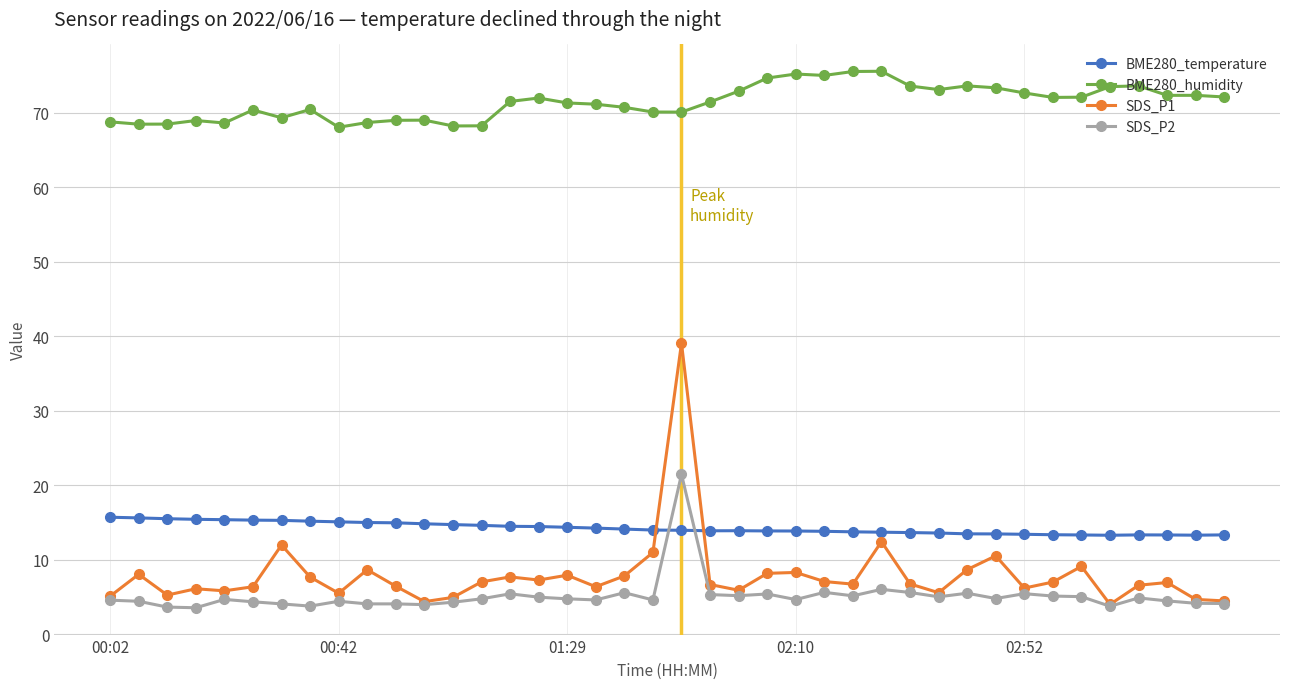

What is the maximum value for BME280_humidity?

75.6